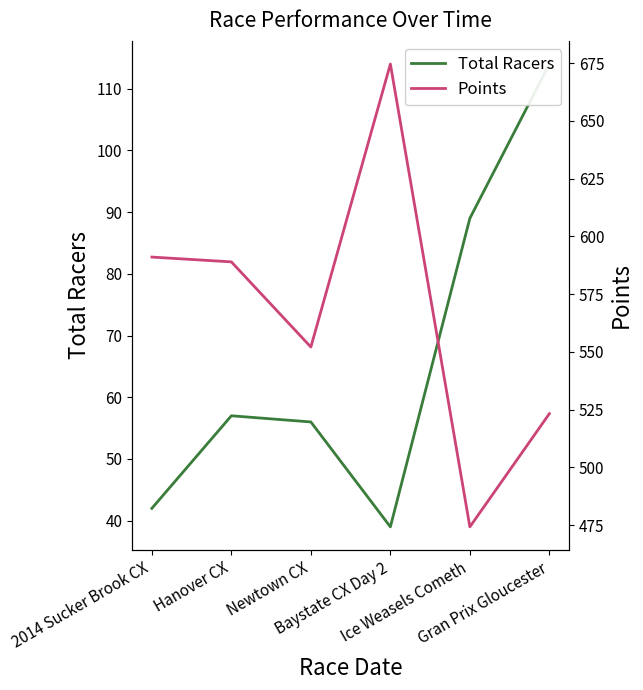

What is the total value across all series at 2014 Sucker Brook CX?

633.1